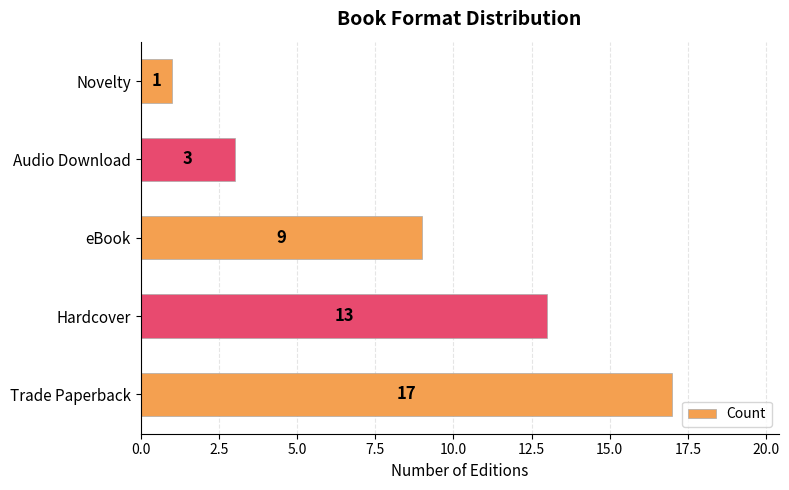

Count the values in the range 3 to 13.

3